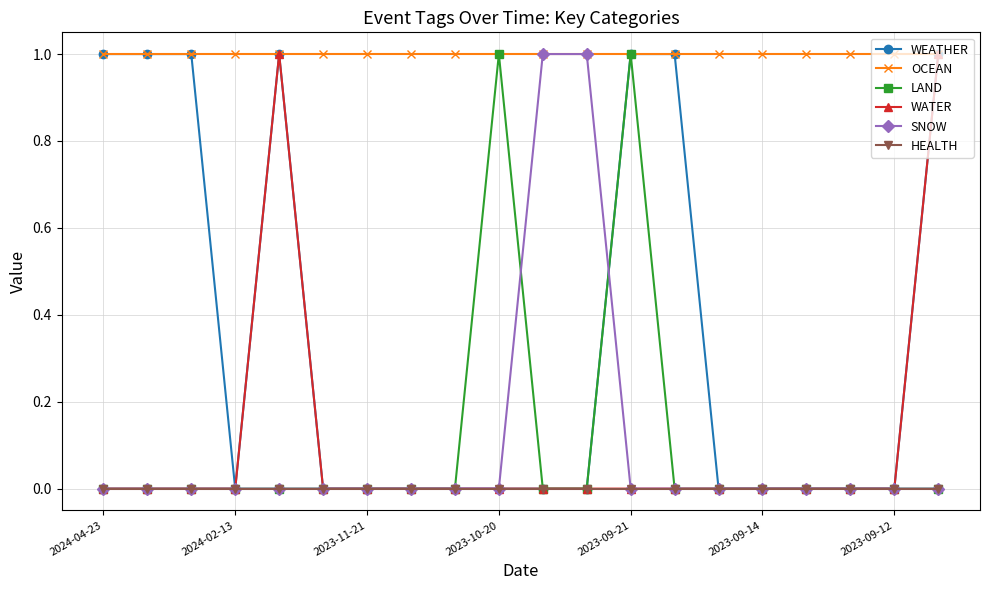

What is the value of the OCEAN point at the 10th from the left?

1